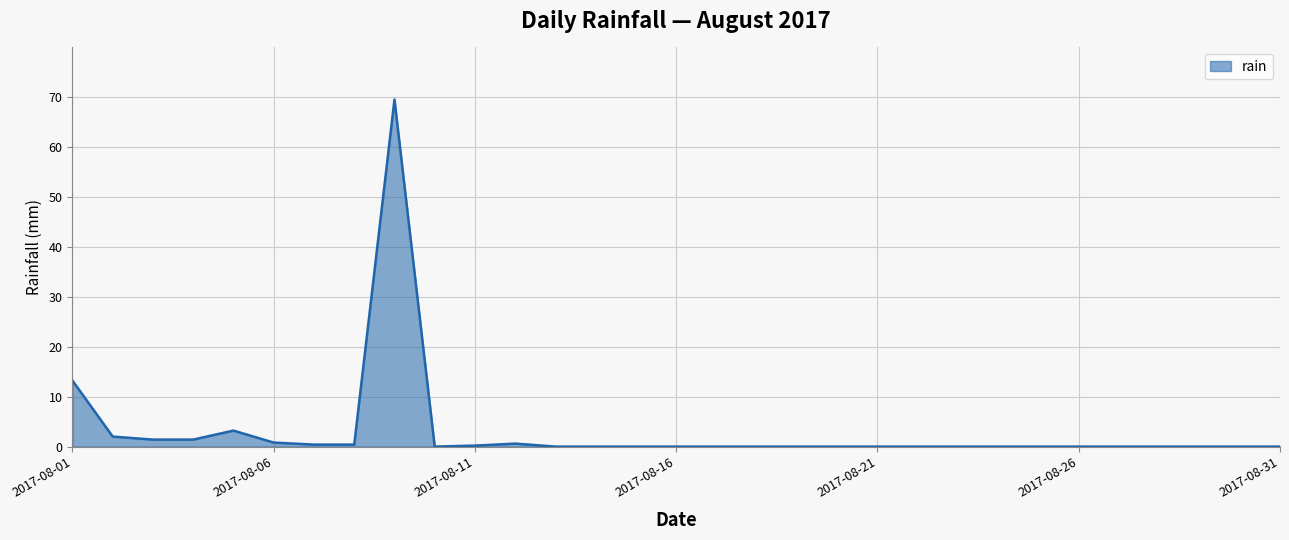

What is the greatest value displayed?

69.4